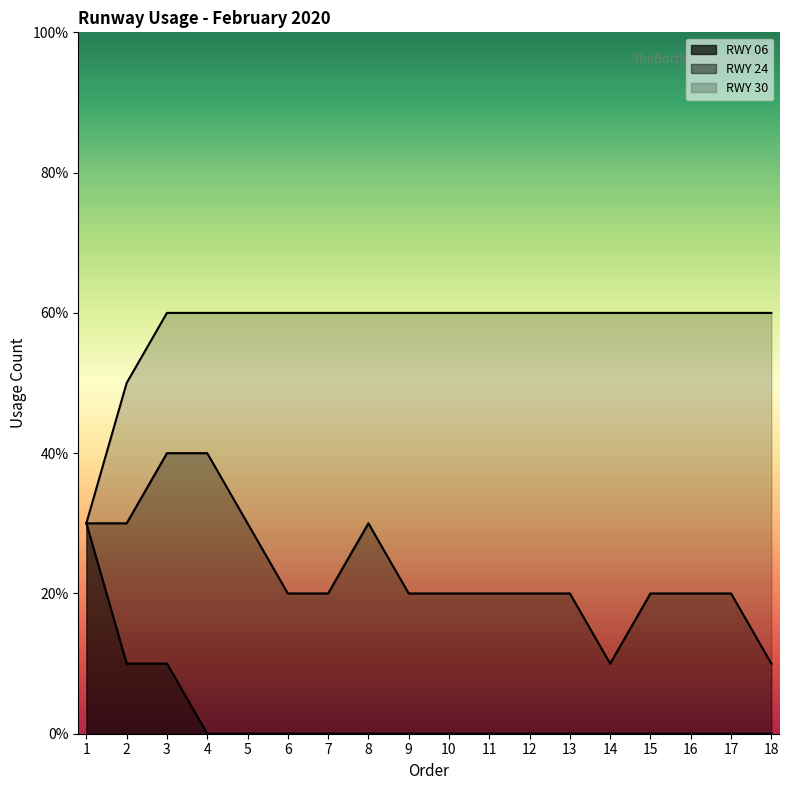

What is the total value across all series at 18?

6